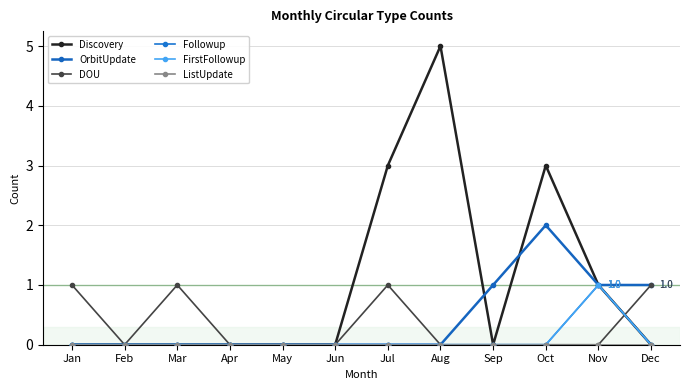

At which category is the sum across all series the highest?

Aug